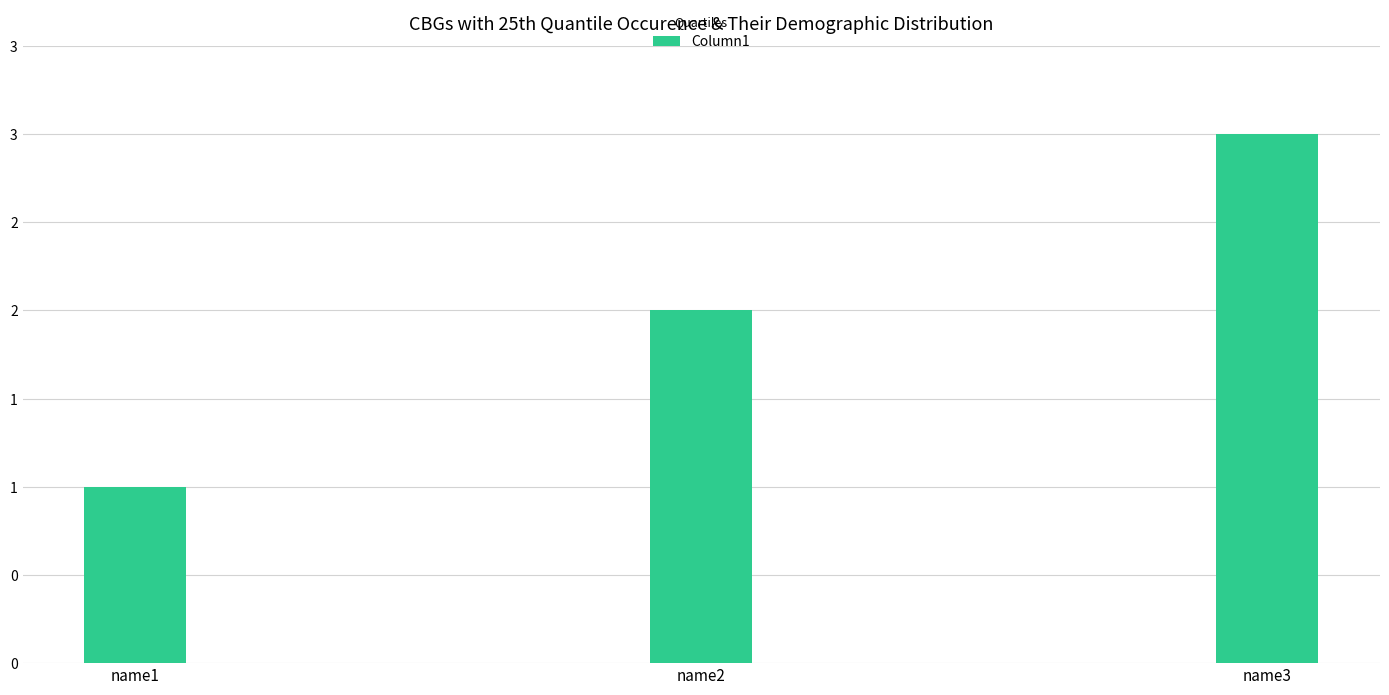

What is the change in value from name1 to name2?

+1